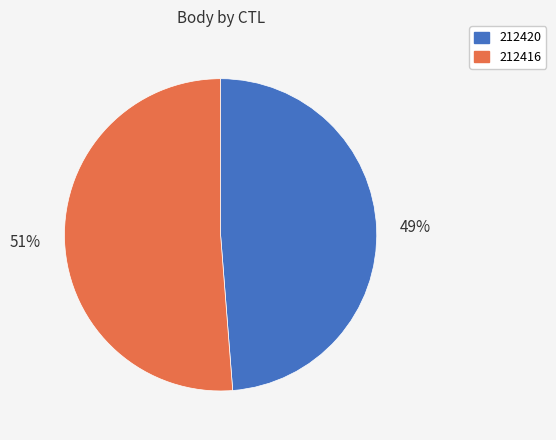

What is the smallest slice in the pie chart?

212420